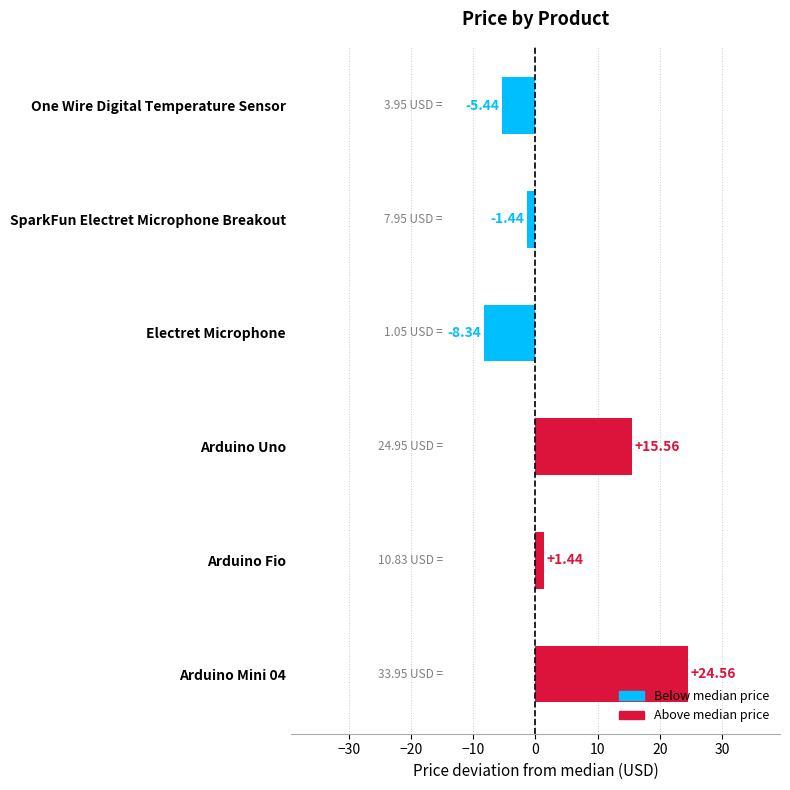

What is the average value?

4.4